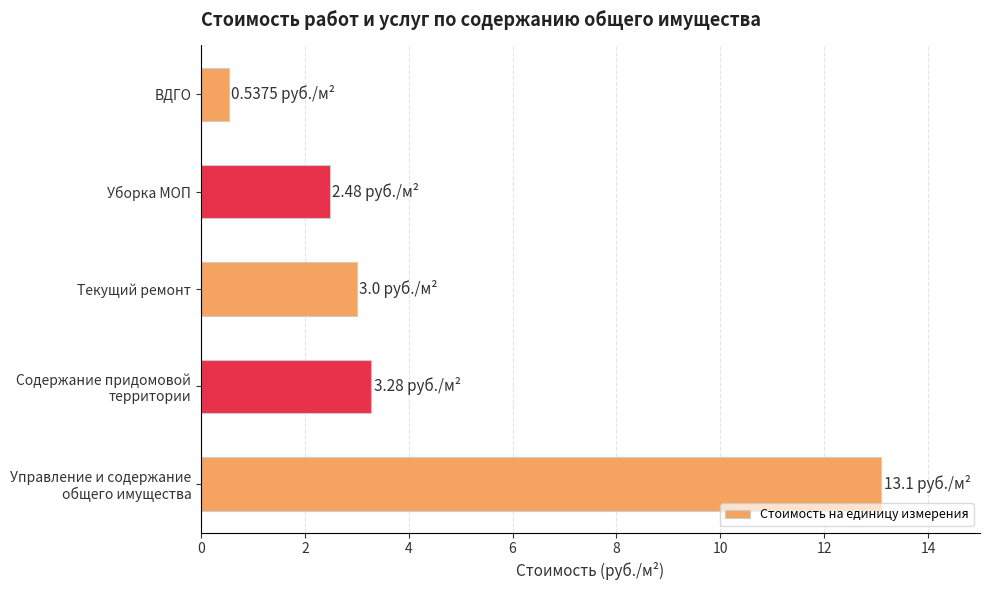

What is the change in value from Текущий ремонт to ВДГО?

-2.5